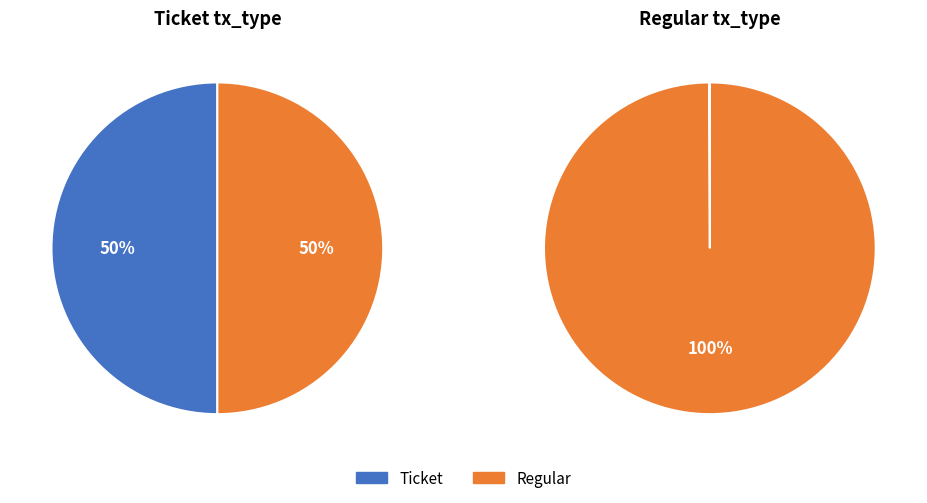

Which slice is the smallest?

Ticket